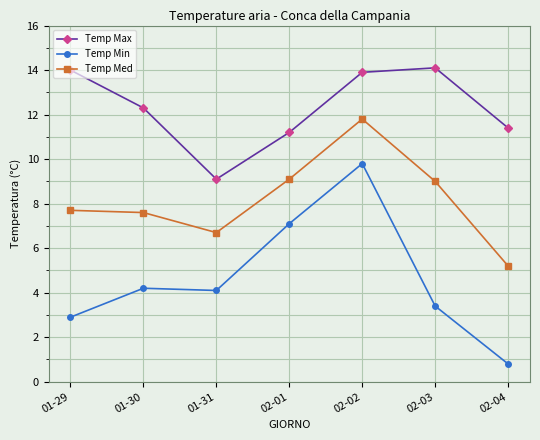

How many distinct data groups are displayed?

3